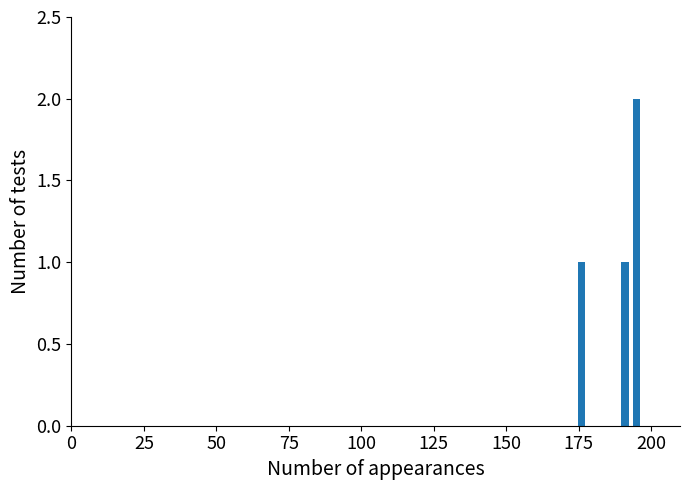

What is the minimum value shown in the chart?

1